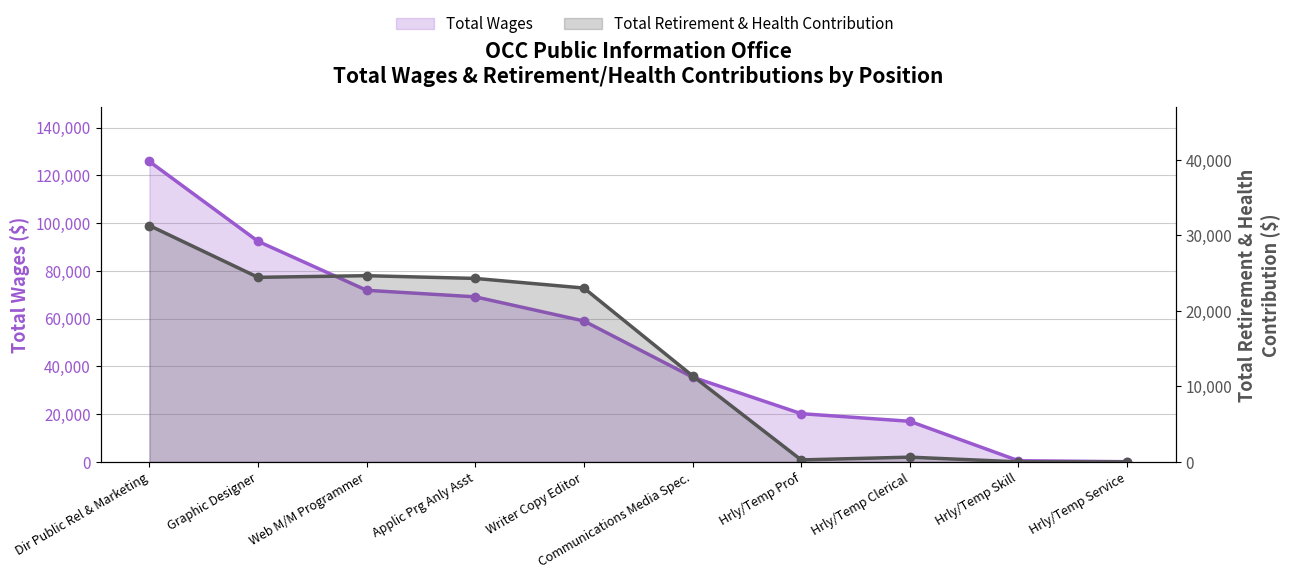

What position from the left is Web M/M Programmer?

3